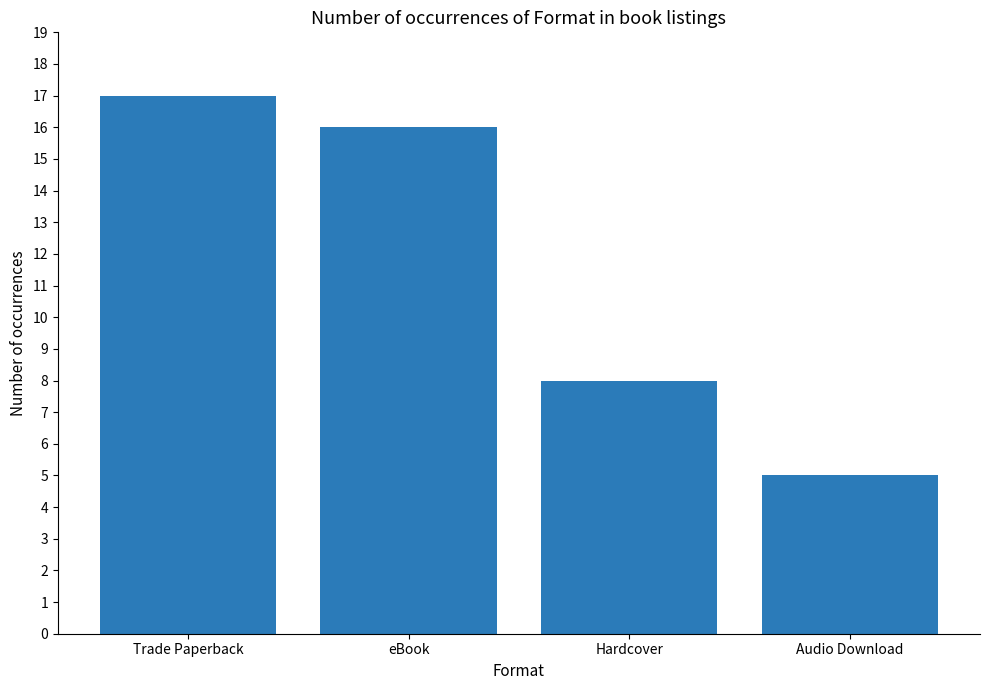

Reading left to right, extract all data points from this chart.

17	16	8	5